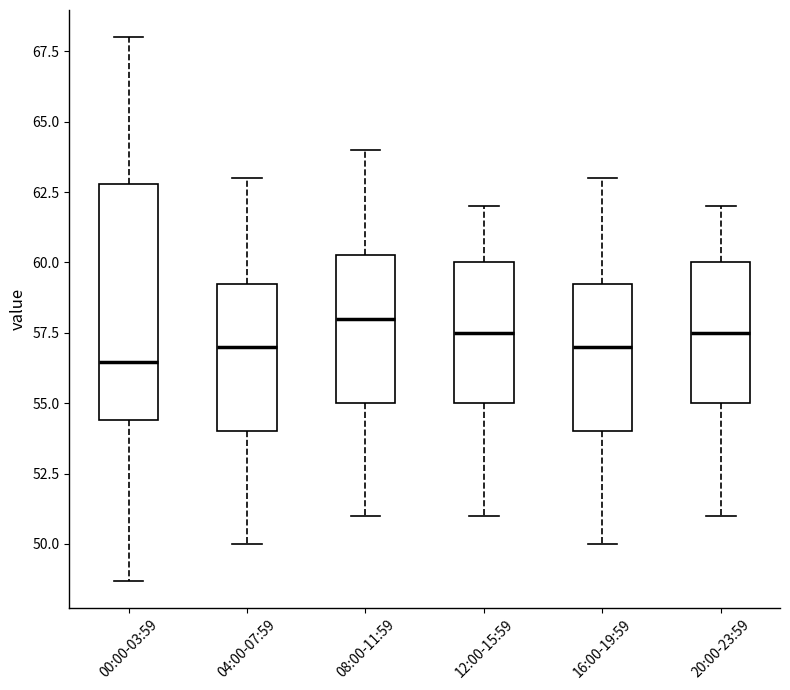

Which box is the tallest, from its lower edge to its upper edge?

00:00-03:59